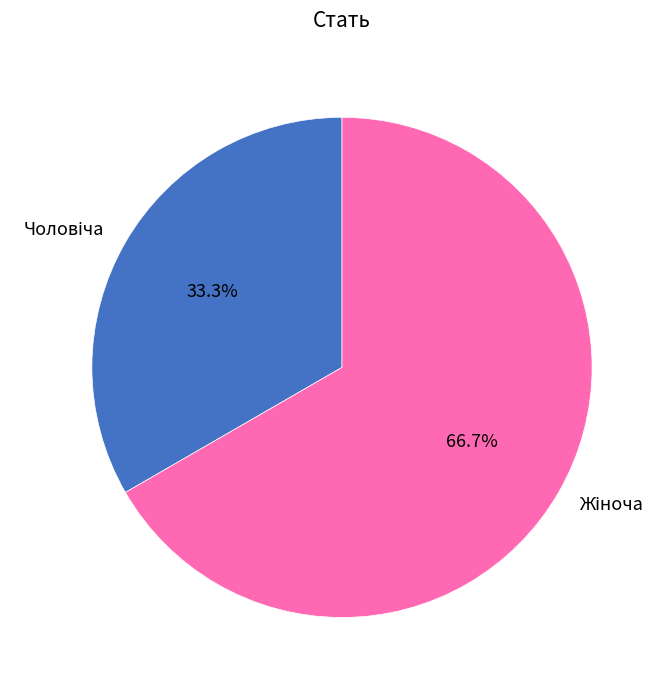

Is there any slice that represents more than half of the pie?

Yes